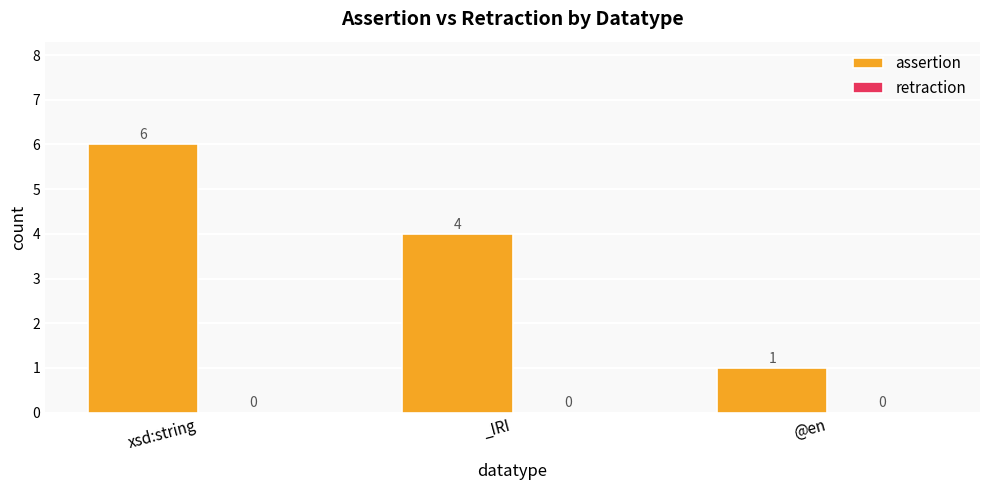

True or false: the data shows 4 at _IRI.

True